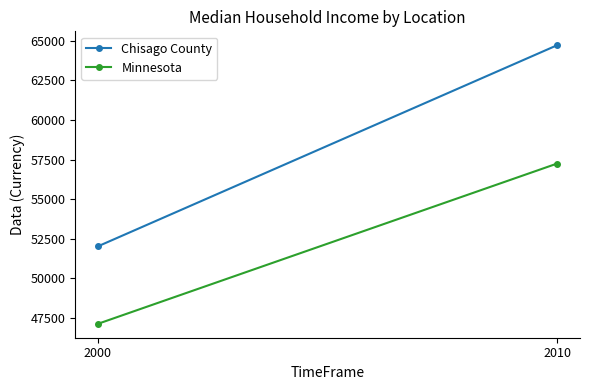

Which category has the highest value in the Chisago County series?

2010